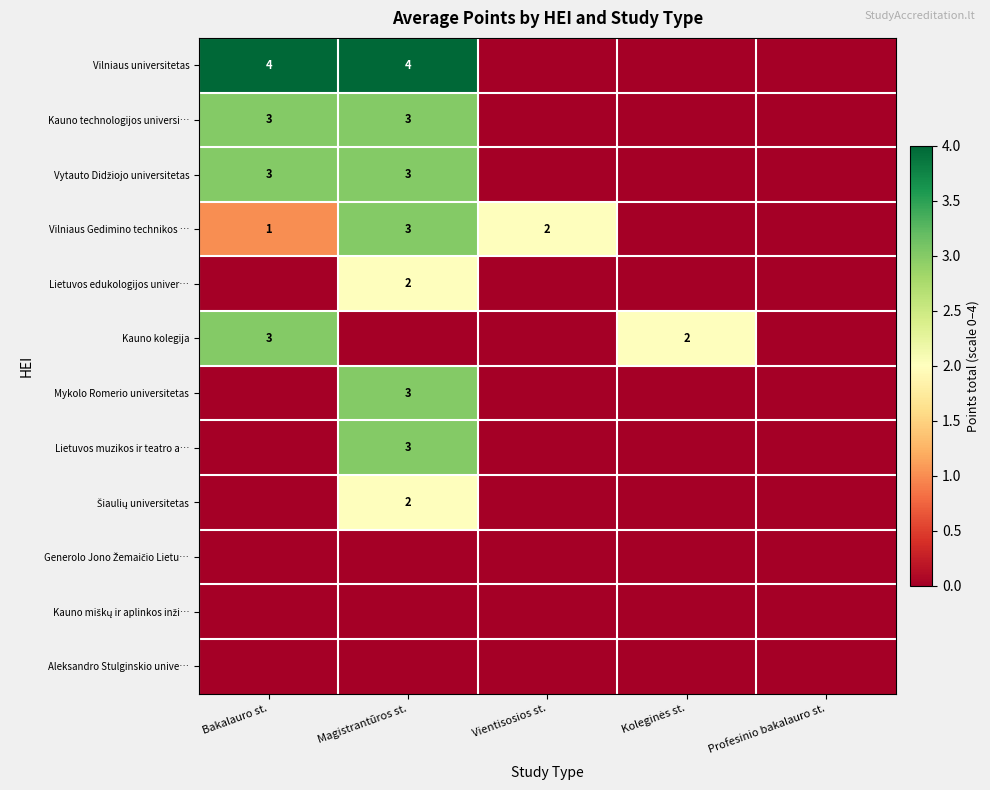

The Generolo Jono Žemaičio Lietu… series shows 0 at Magistrantūros st.. True or false?

True